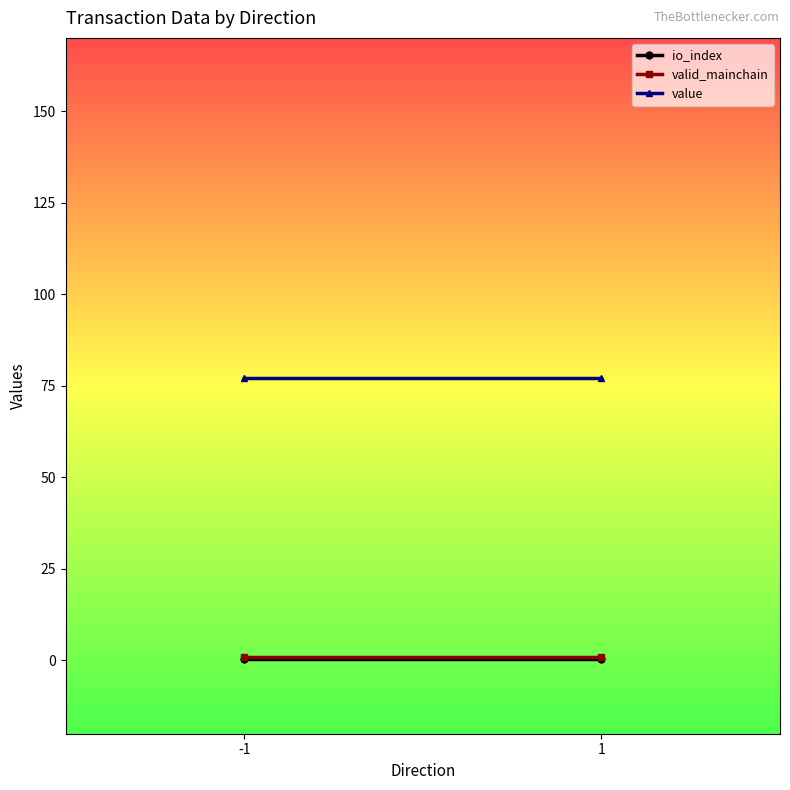

What is the approximate value of valid_mainchain at 1?

1.0